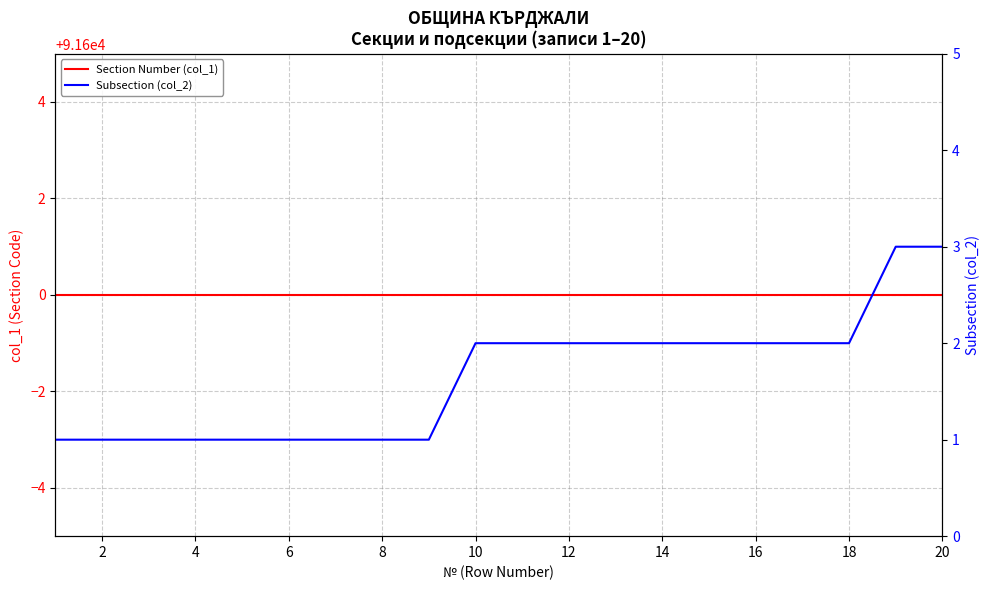

How many distinct data groups are displayed?

2